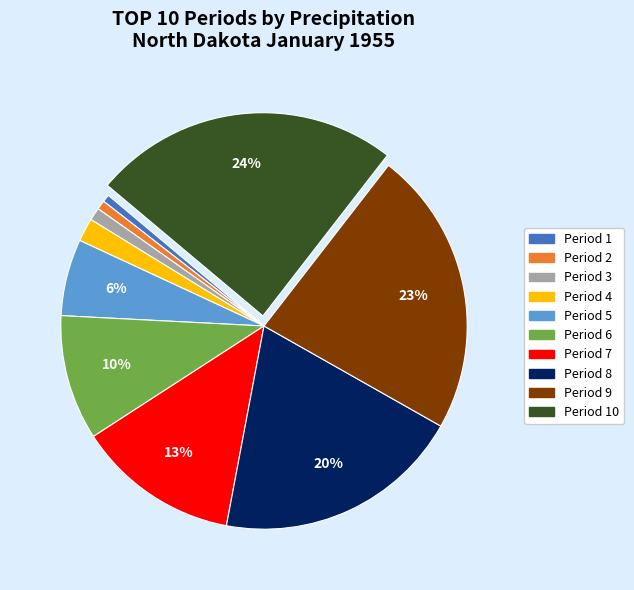

Which slice is the largest?

Period 10